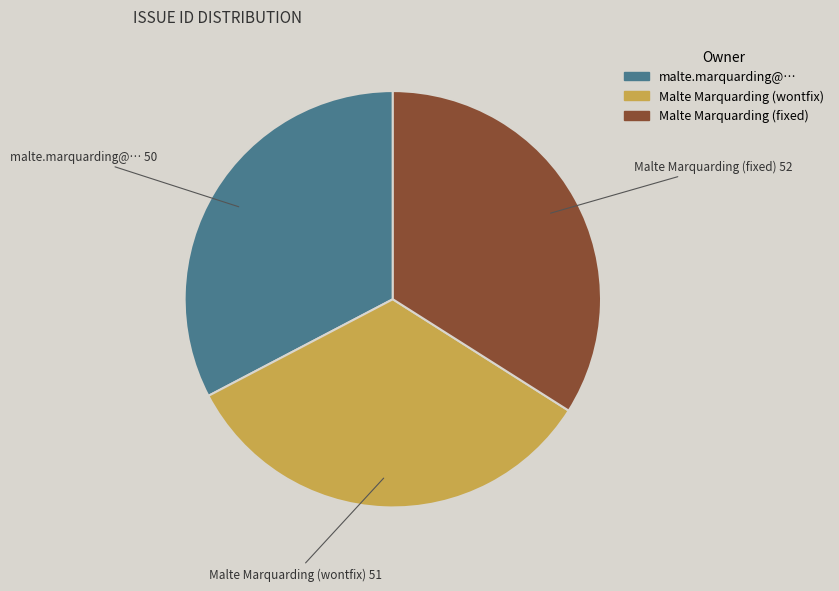

Between malte.marquarding@… and Malte Marquarding (wontfix), which is larger?

Malte Marquarding (wontfix)